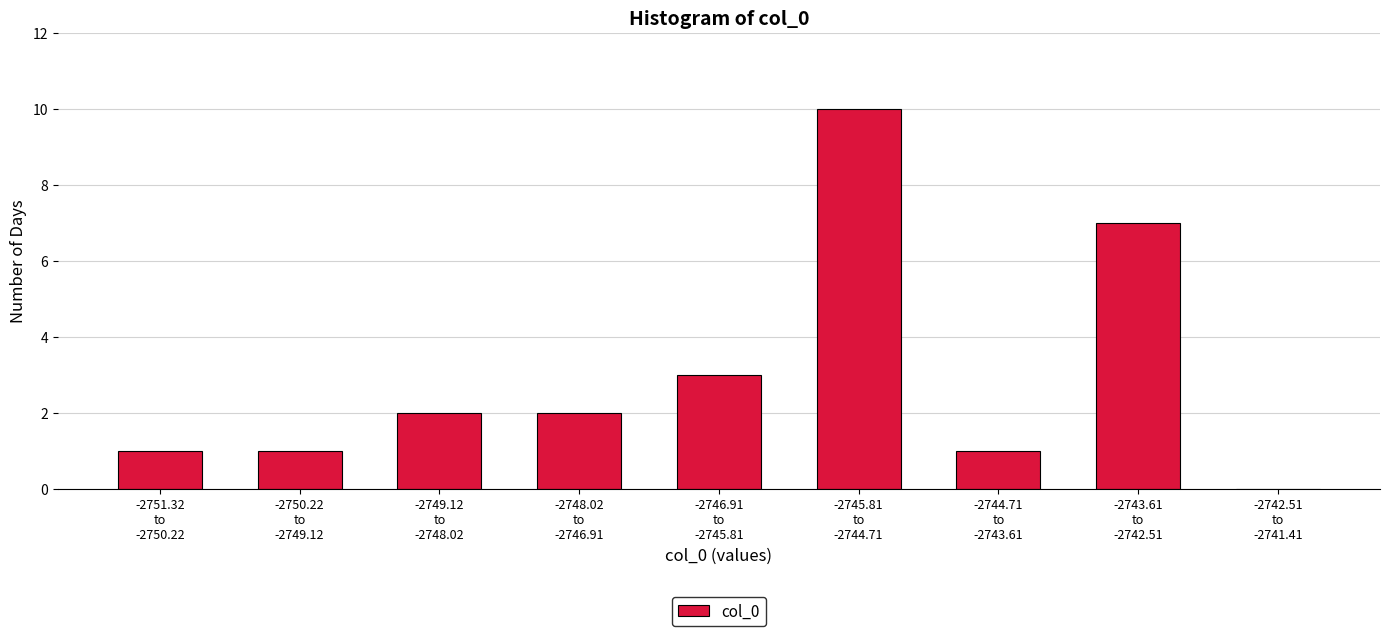

What is the sum of all values?

27